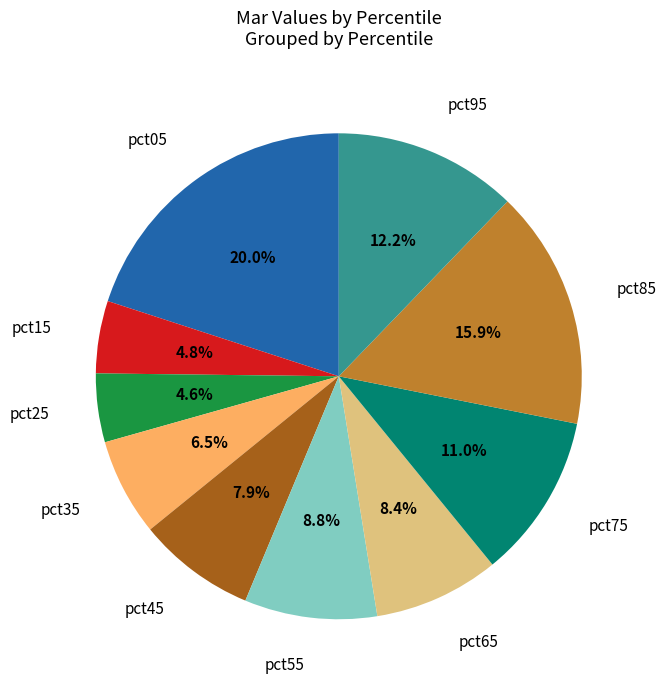

What is the largest slice in the pie chart?

pct05